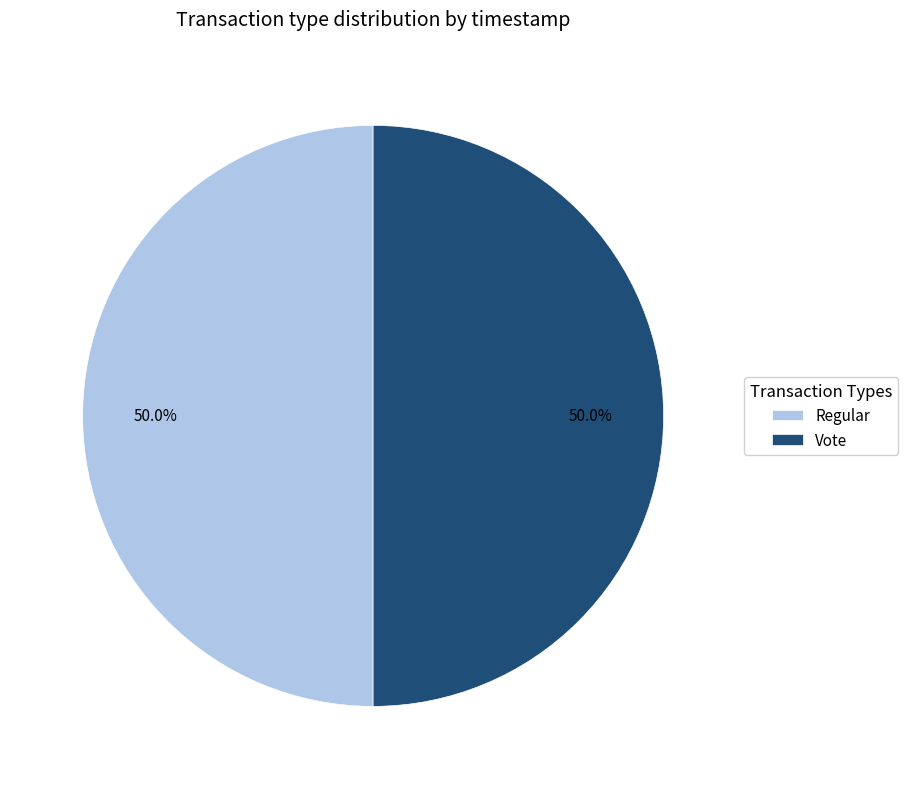

True or false: Regular accounts for 55% of the total.

False